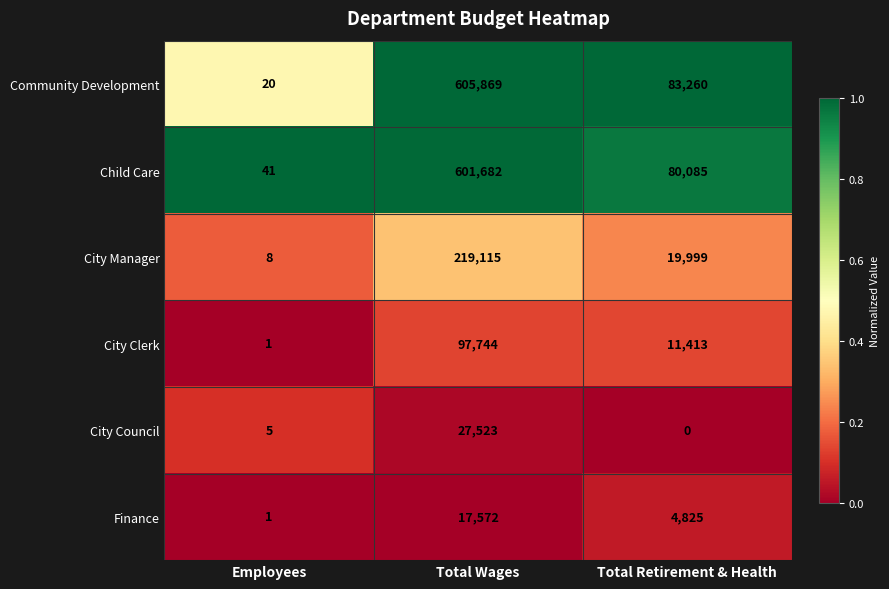

How many values in the City Clerk series are below 11413?

1